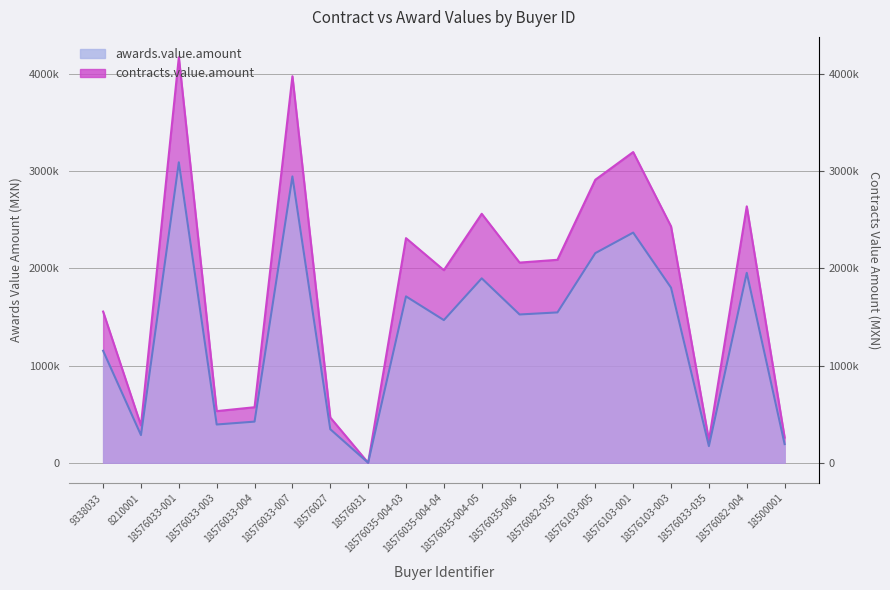

How many lines are shown in the chart?

2